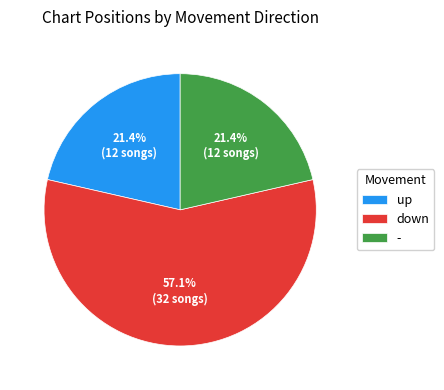

To the nearest percent, what percentage of the pie is -?

21%